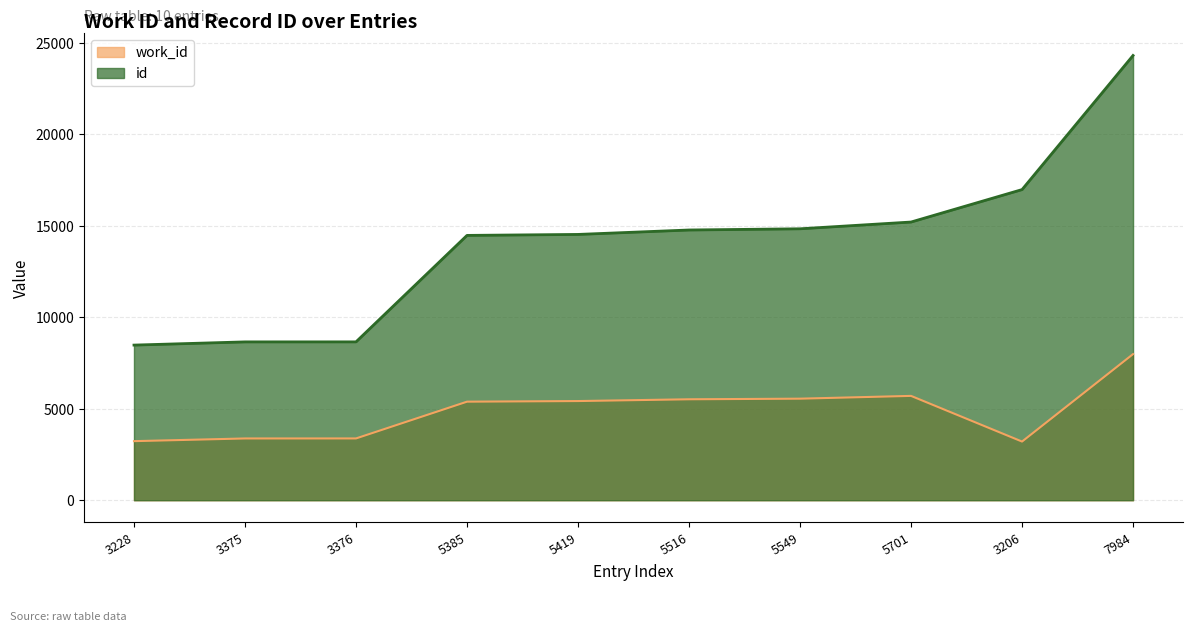

True or false: work_id and id intersect in this chart.

False